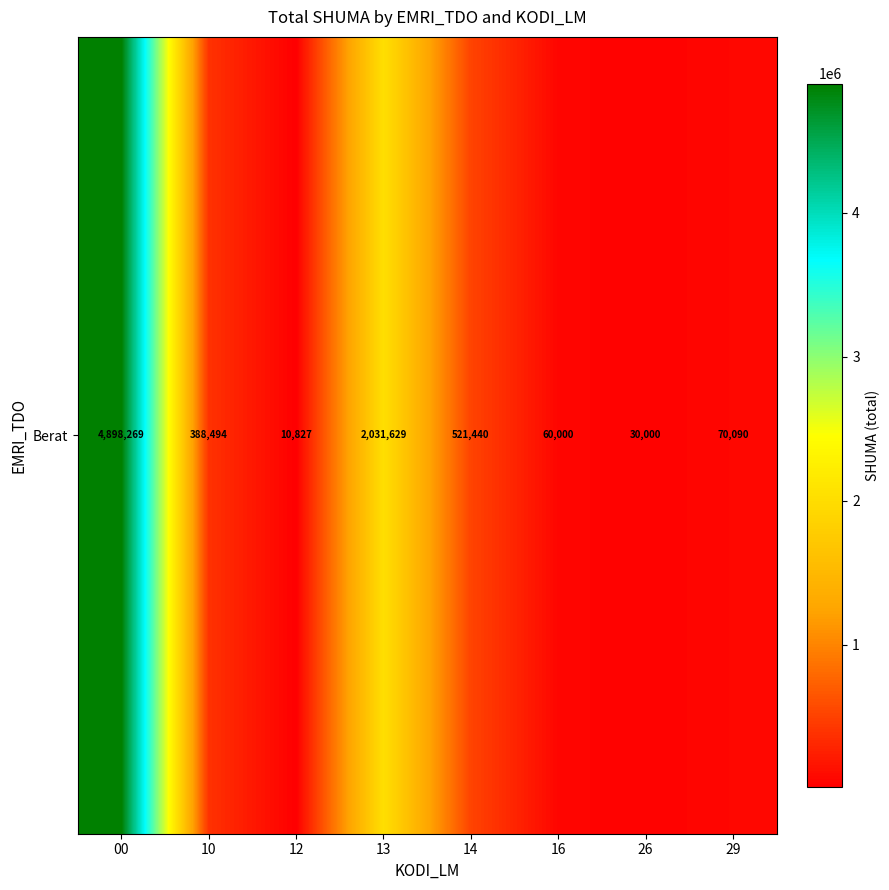

What value does the data have at 10, to the nearest 100?

388500